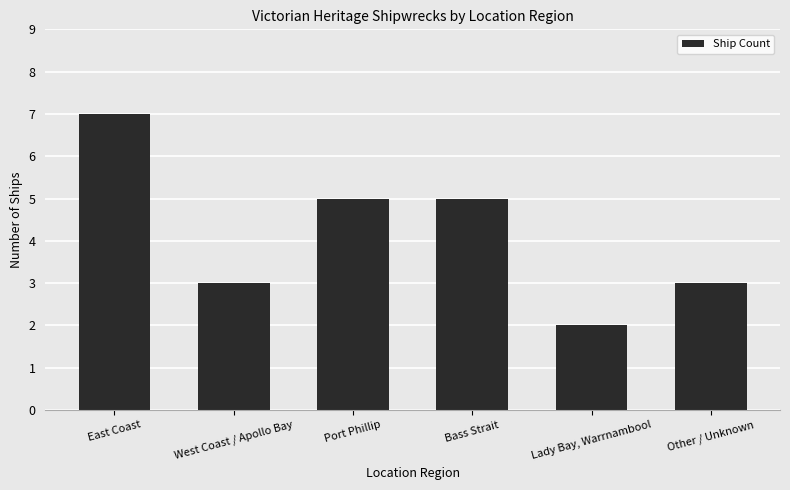

What is the change in value from Port Phillip to Lady Bay, Warrnambool?

-3